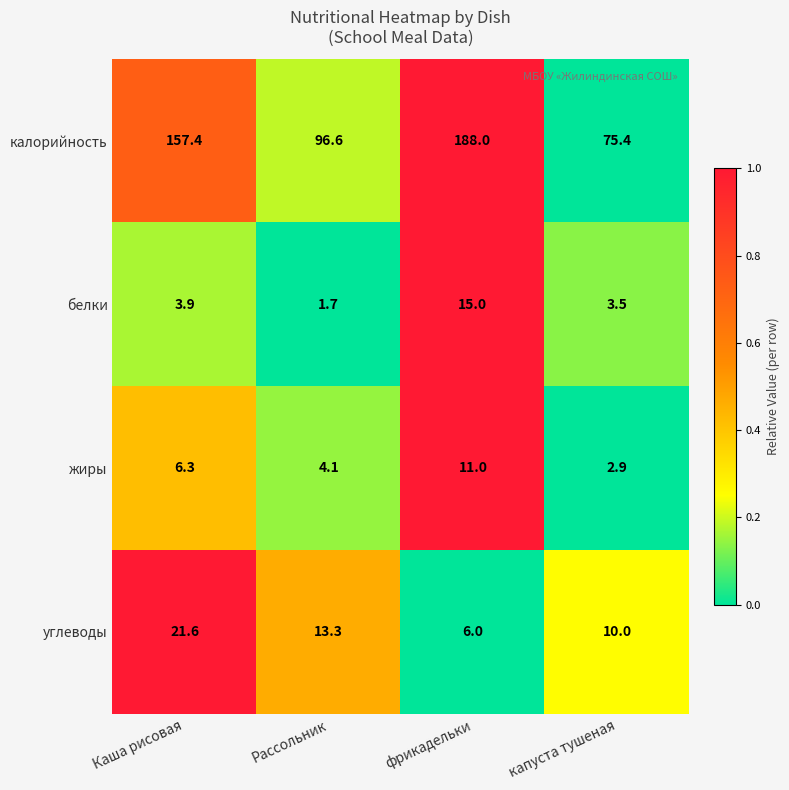

The калорийность series shows 96.6 at Рассольник. True or false?

True